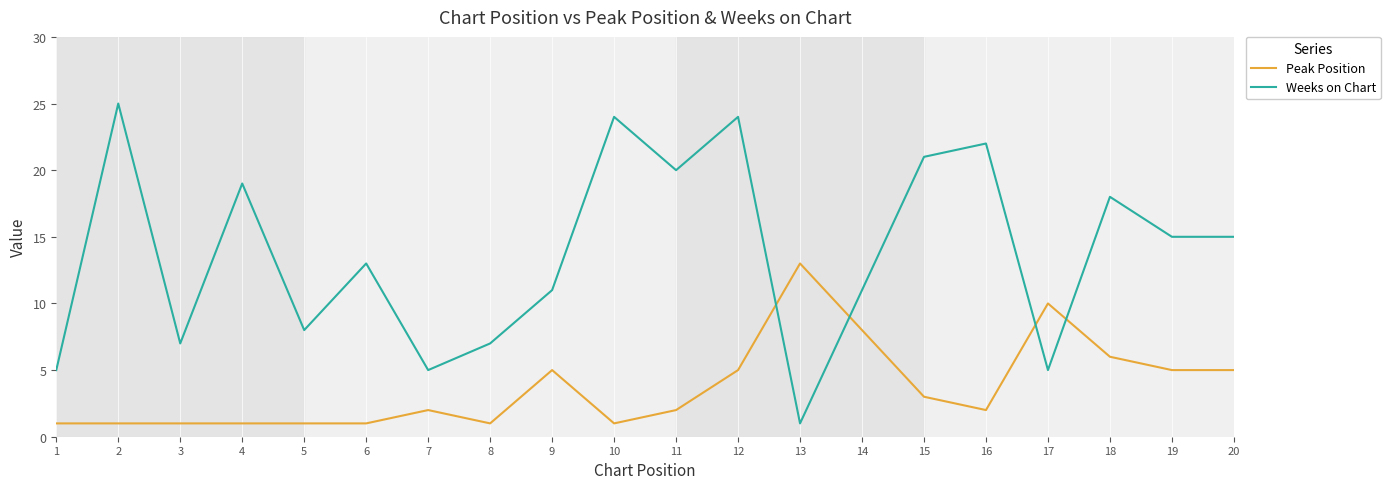

Where is the first local maximum for Weeks on Chart?

2